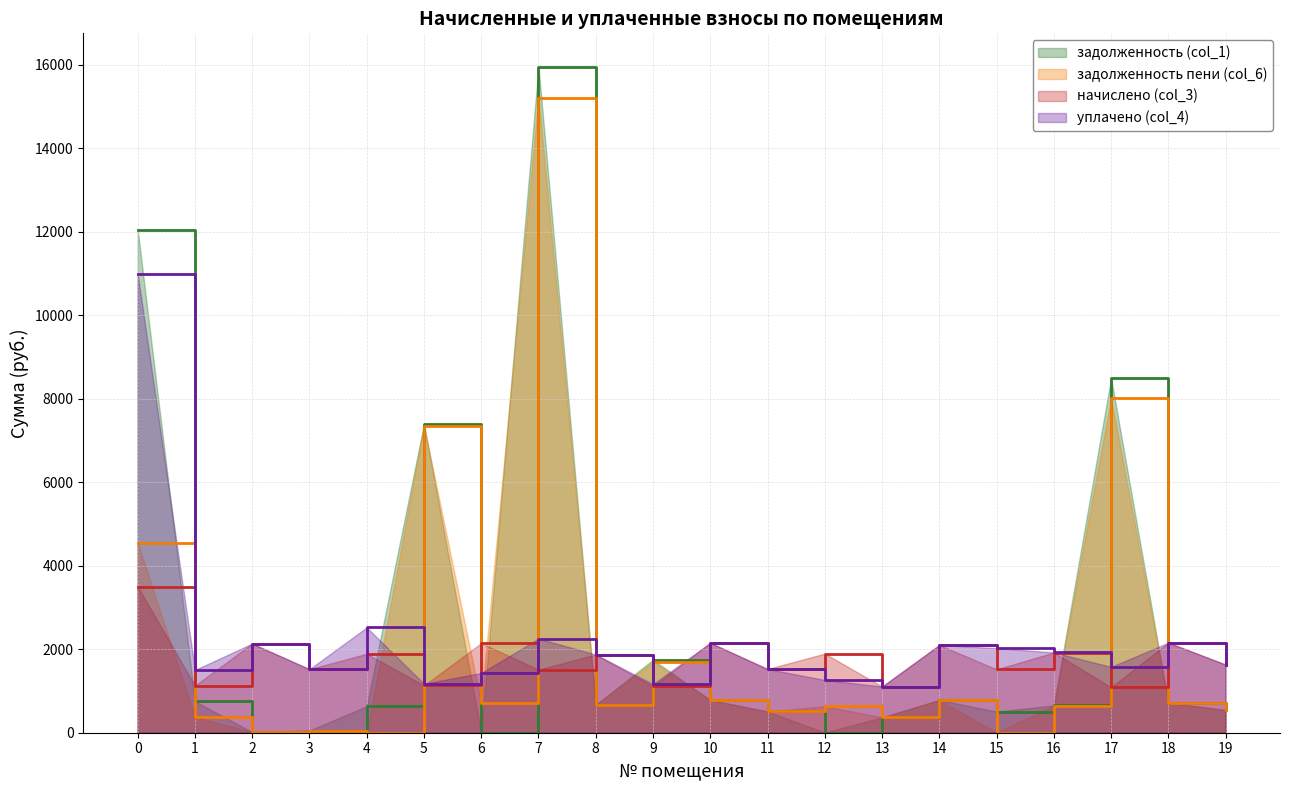

What is the value of the уплачено (col_4) point at the 1st from the left?

11000.0